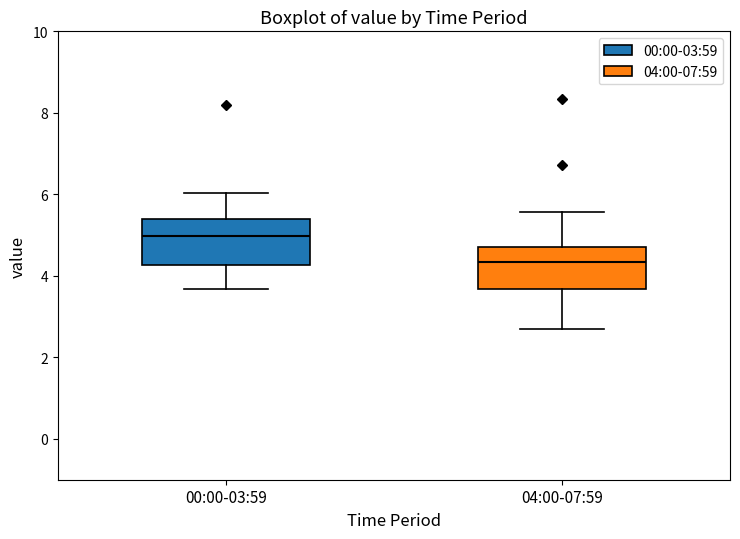

Reading left to right, read every box against the y-axis: the position of its median line, the range the box covers, and the ends of its whiskers. The values are not printed on the chart, so give them approximately, as read against the axis.

00:00-03:59: median 5.0, box 4.2 to 5.4, whiskers 3.6 to 6.0
04:00-07:59: median 4.4, box 3.6 to 4.6, whiskers 2.8 to 5.6